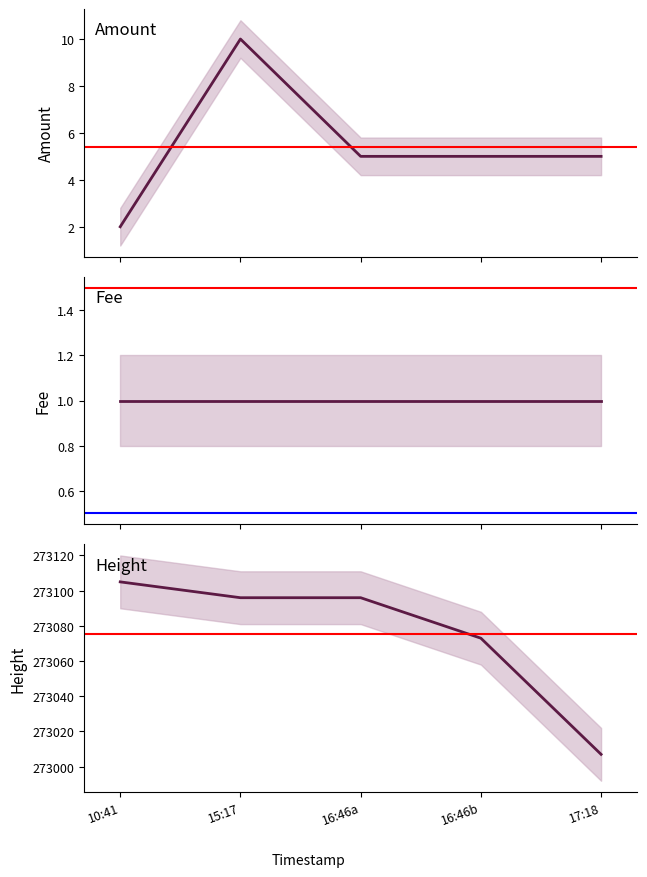

What is the sum of the Height values at 17:18 and 10:41?

546112